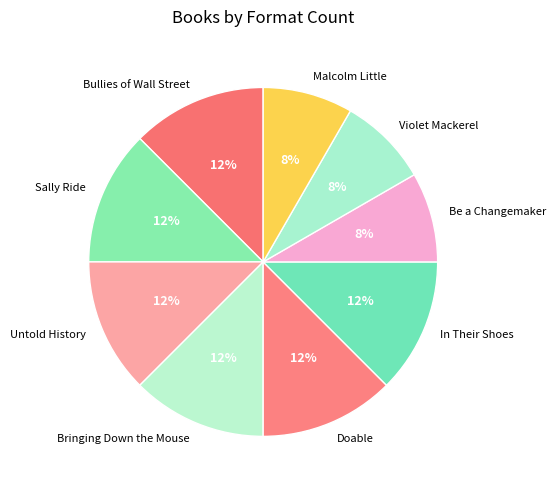

Count the number of slices in the pie.

9